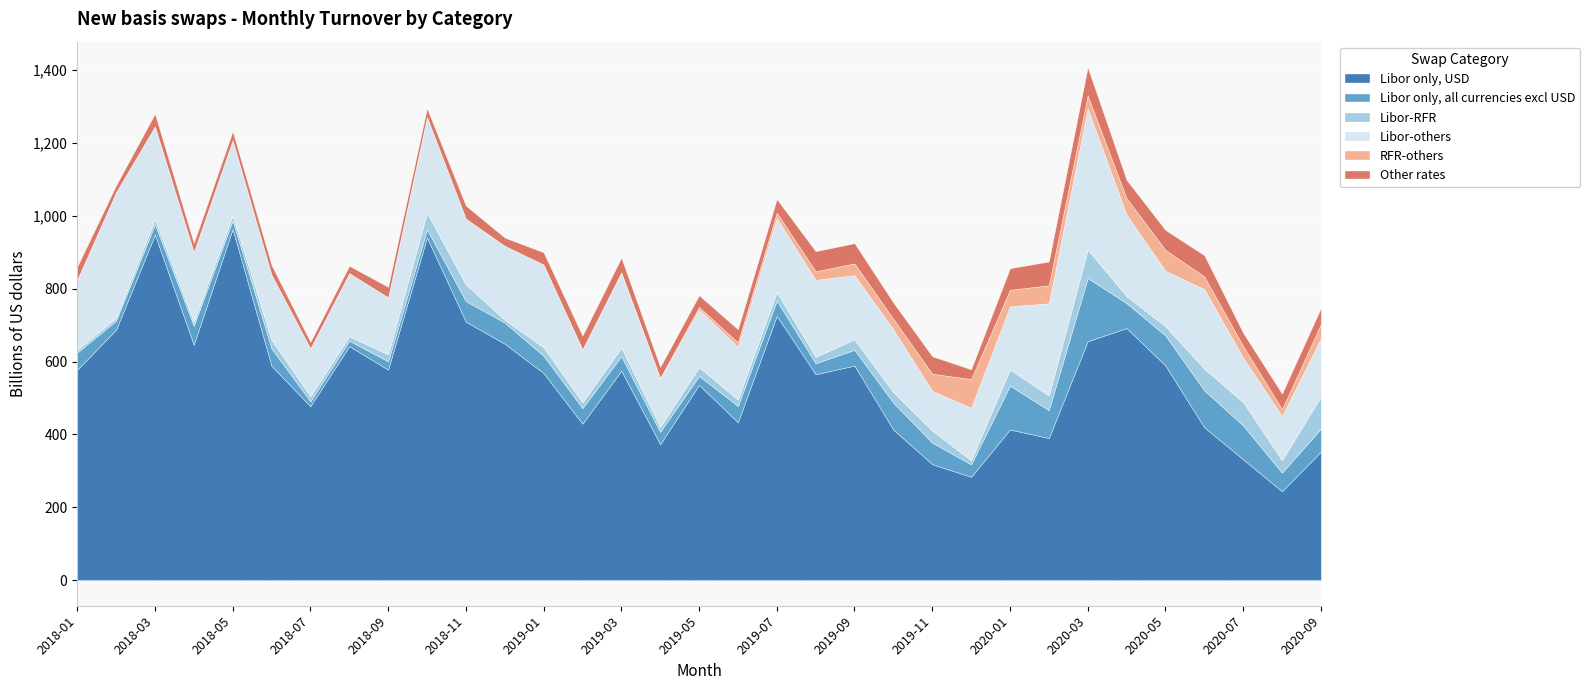

True or false: Libor only, USD has more than 2 points higher than both neighbors.

True